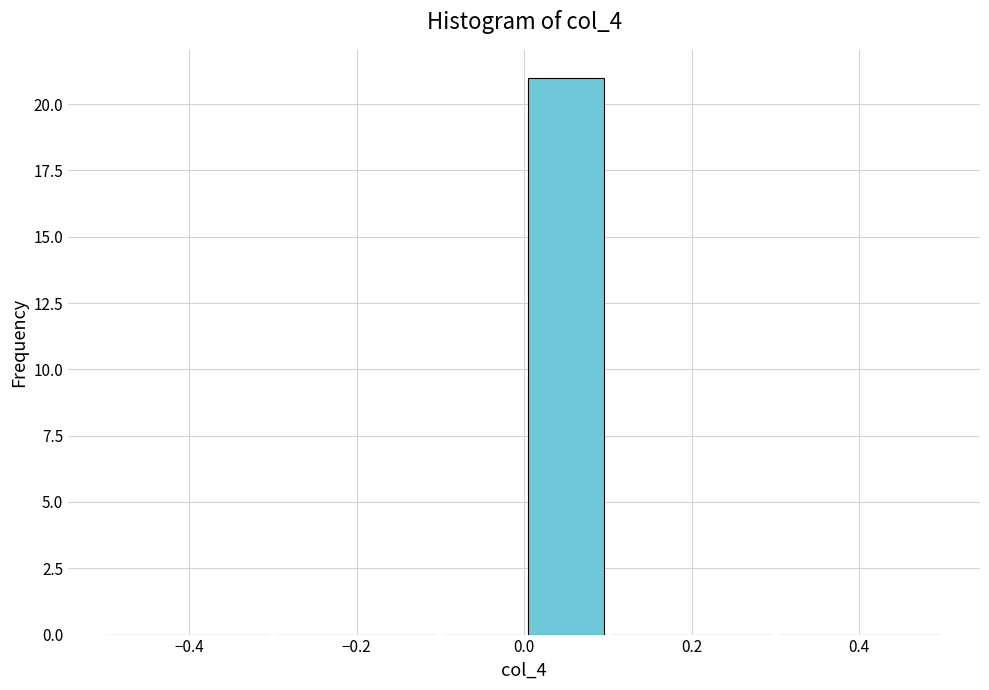

Reading left to right, list every bar in this chart as the range it spans on the x-axis followed by its height. The values are not printed on the chart, so give them approximately, as read against the axis.

-0.5 to -0.4: 0
-0.4 to -0.3: 0
-0.3 to -0.2: 0
-0.2 to -0.1: 0
-0.1 to 0.0: 0
0.0 to 0.1: 21
0.1 to 0.2: 0
0.2 to 0.3: 0
0.3 to 0.4: 0
0.4 to 0.5: 0